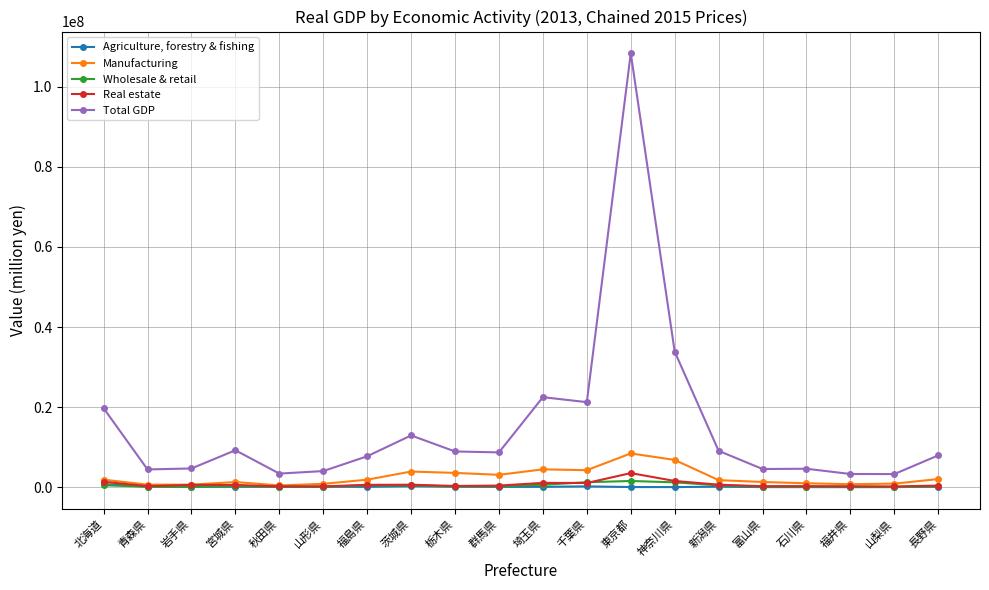

What is the minimum value for Wholesale & retail?

73941